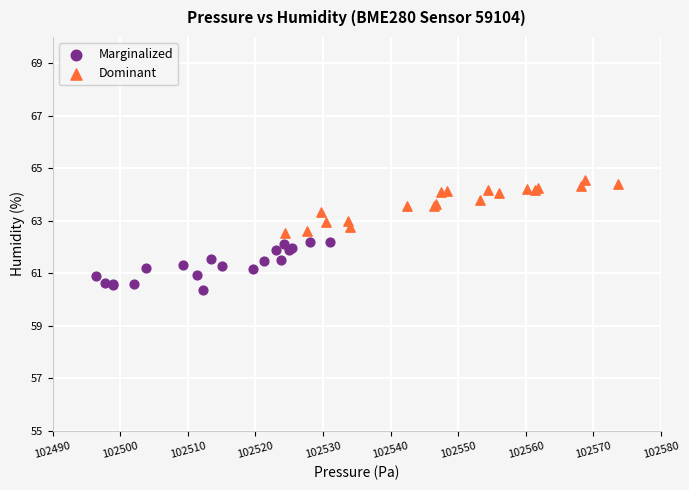

Which series reaches the minimum Y coordinate?

Marginalized